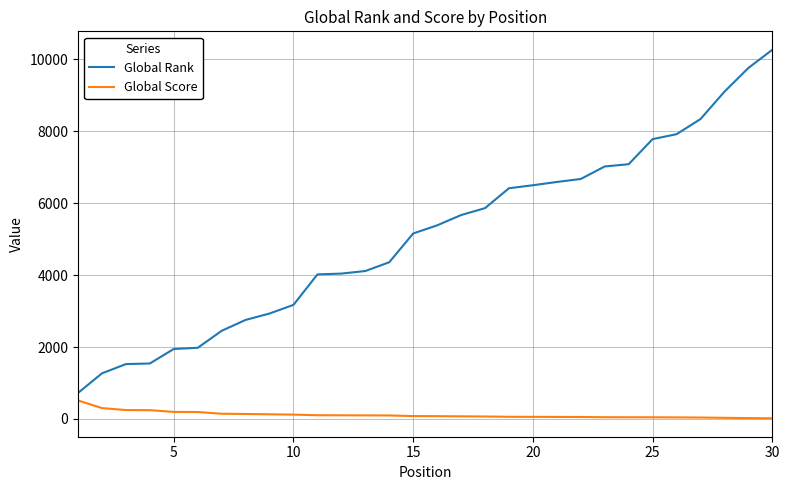

Rank the series by their average value, from lowest to highest.

Global Score, Global Rank